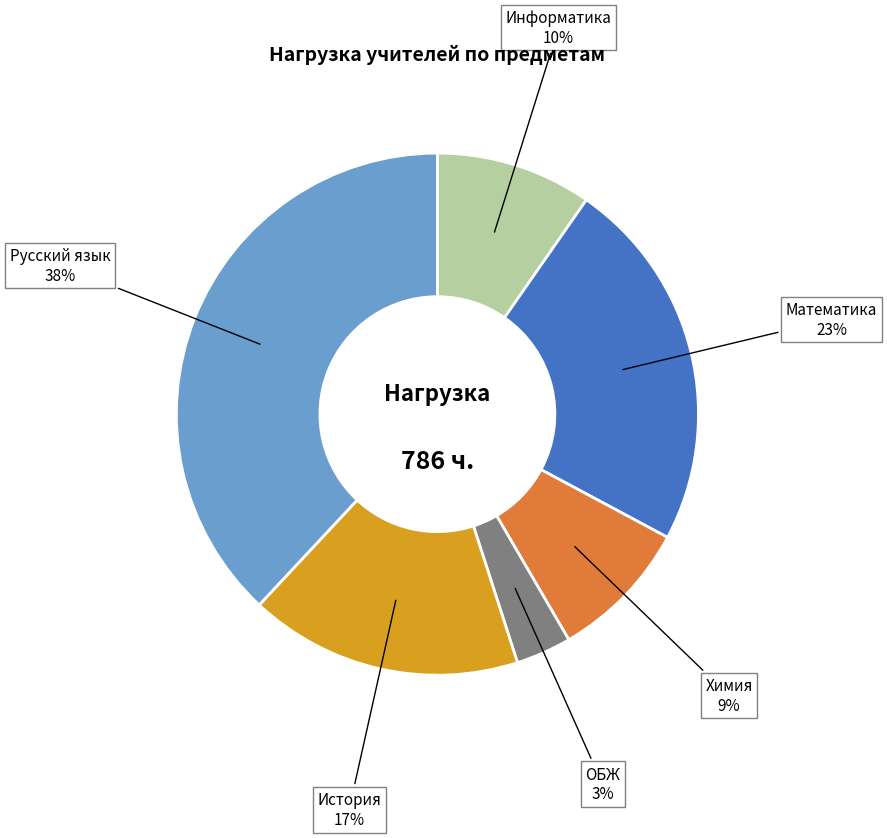

To the nearest percent, what is the difference between the largest and smallest slice percentages?

35%